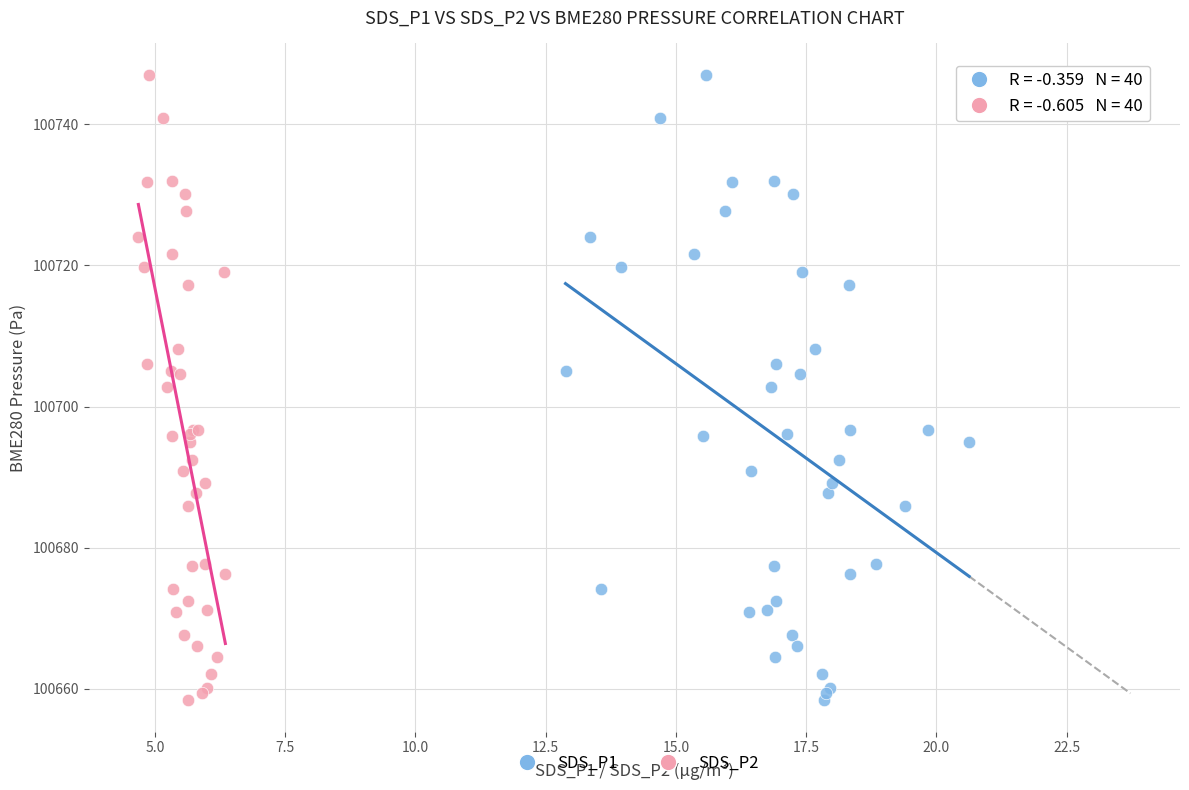

What are all the series names shown in the legend?

SDS_P1, SDS_P2